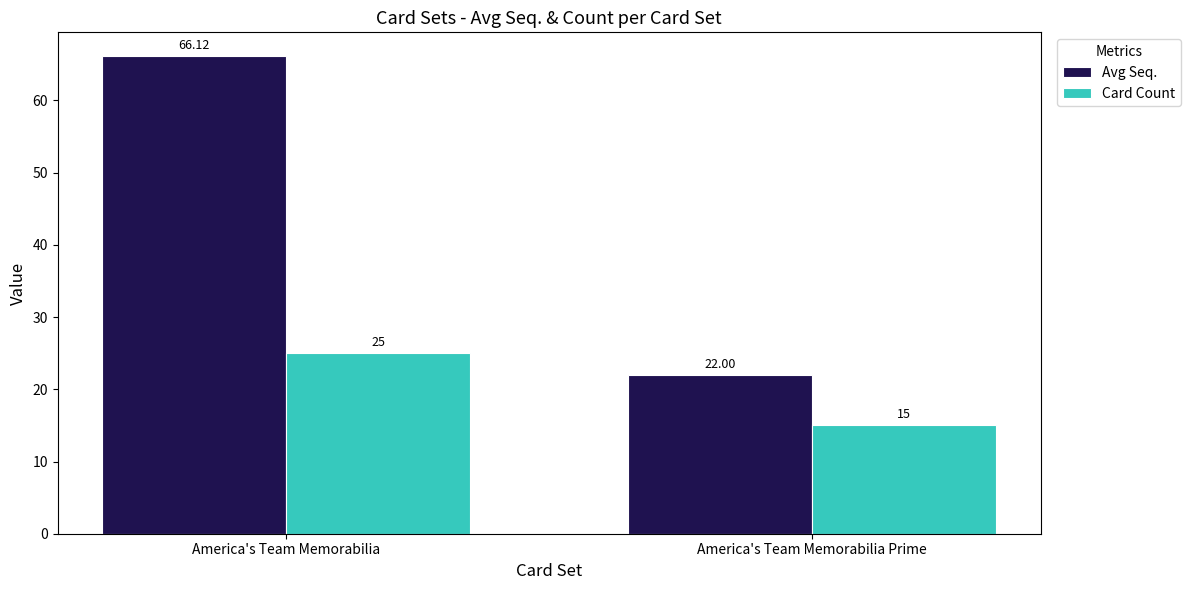

Reading right to left, list all the values displayed in this chart.

Avg Seq.: America's Team Memorabilia Prime=22.0	America's Team Memorabilia=66.1
Card Count: America's Team Memorabilia Prime=15.0	America's Team Memorabilia=25.0